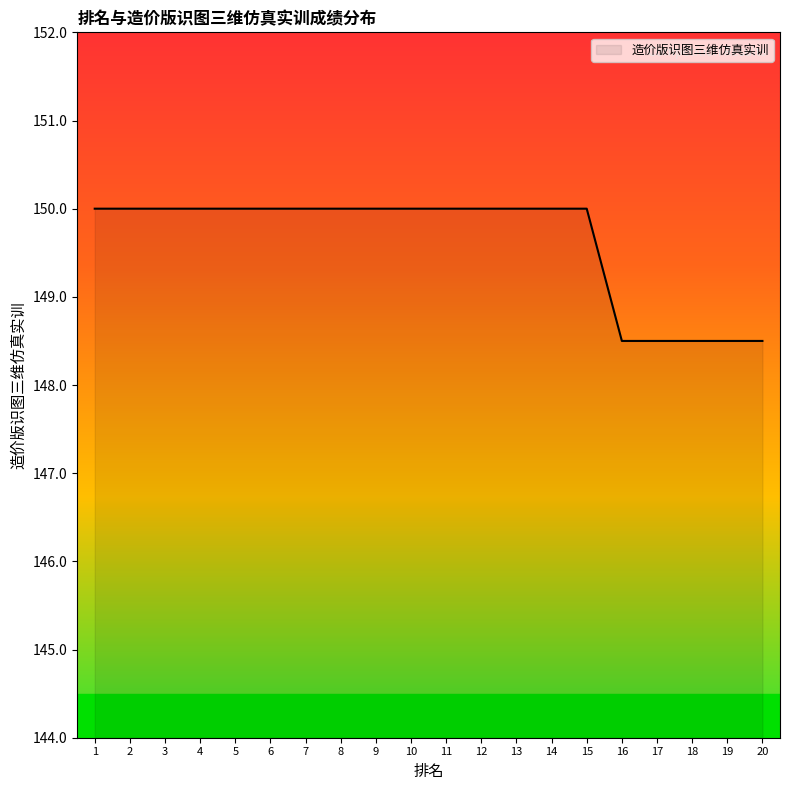

How many categories are shown in the chart?

20